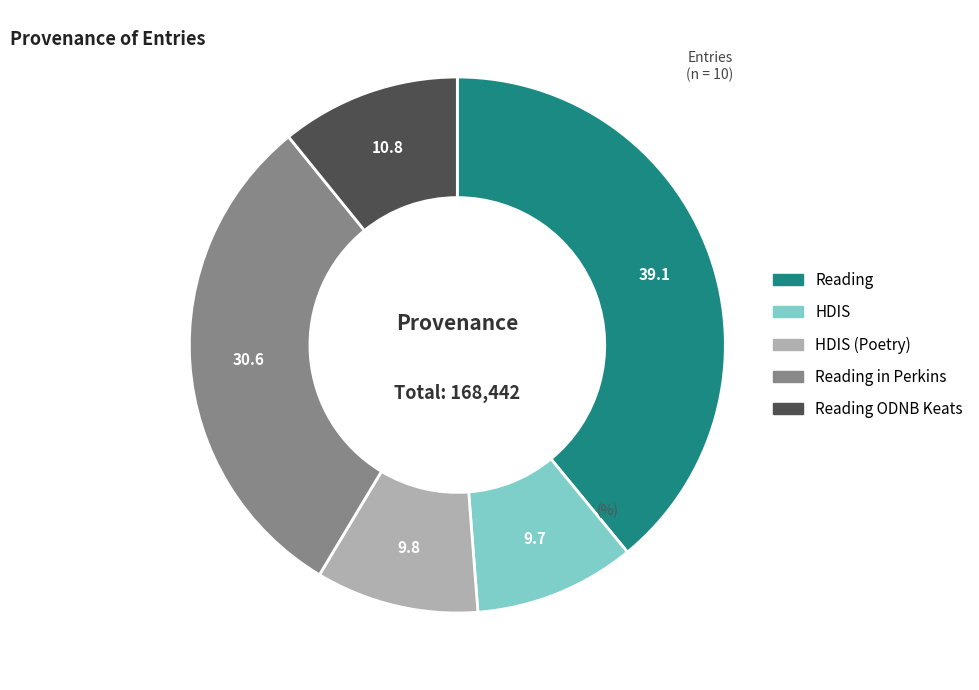

Does any single category account for the majority?

No